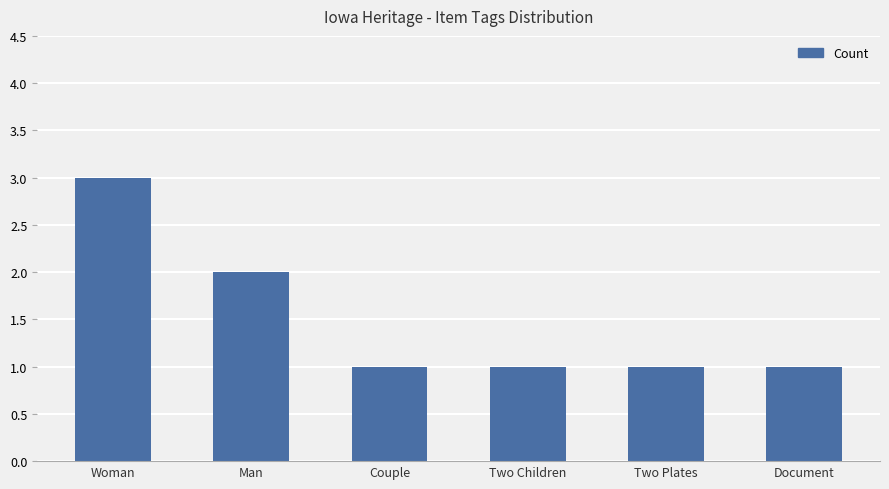

What is the label of the 6th bar from the right?

Woman